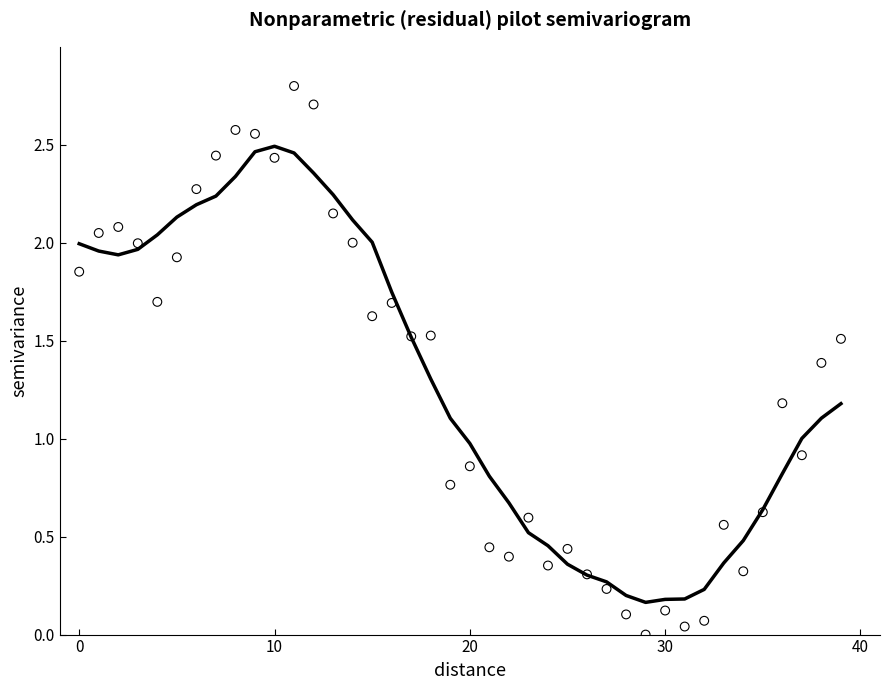

What is the range of Y values (max minus min)?

2.8